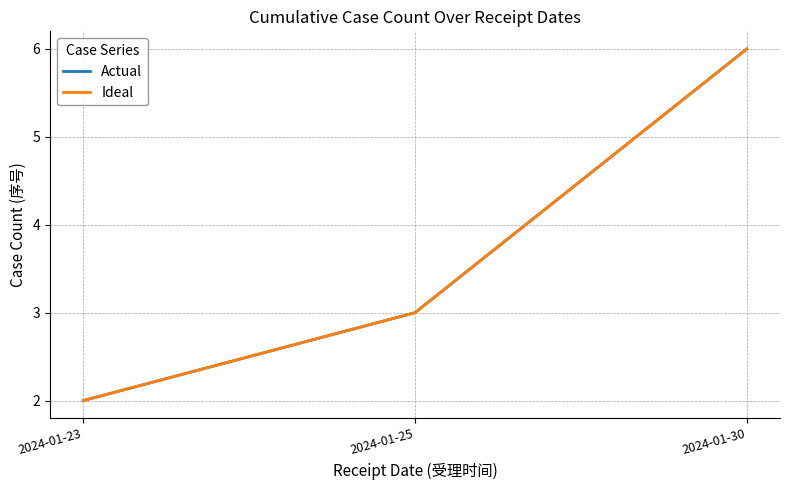

Is this an area chart (filled region under the line)?

No